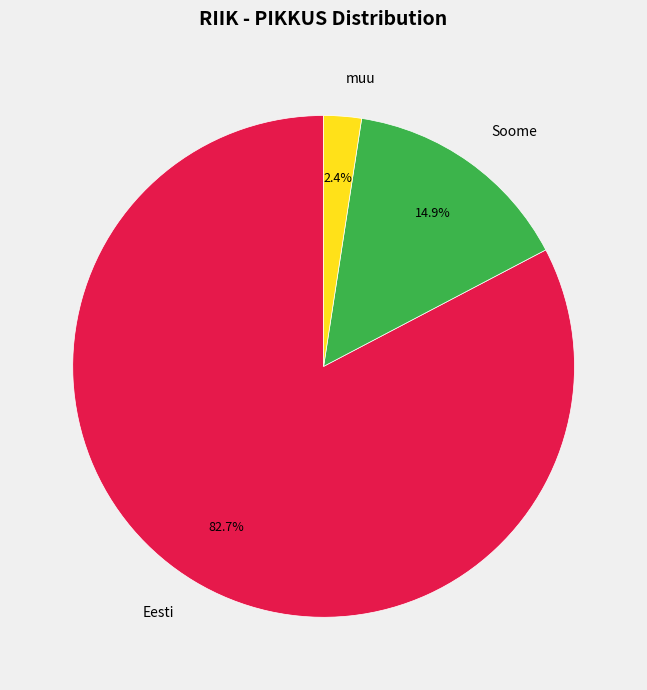

True or false: Eesti accounts for 16% of the total.

False